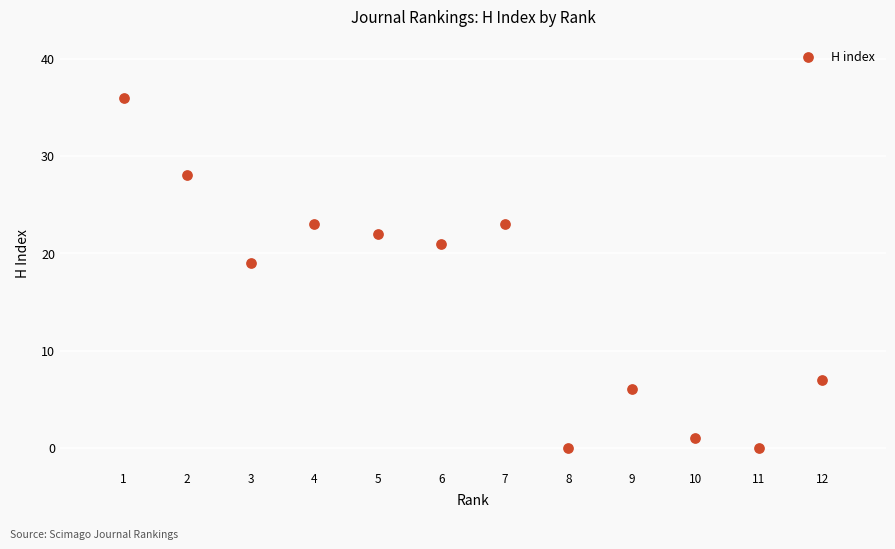

What Y value in the scatter plot is closest to 18?

19